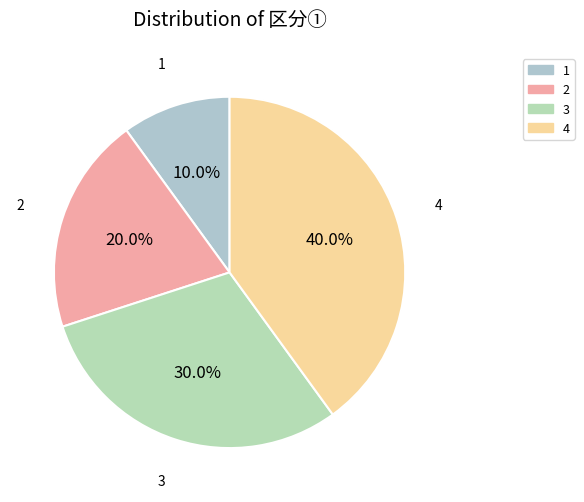

How many slices are in this pie chart?

4